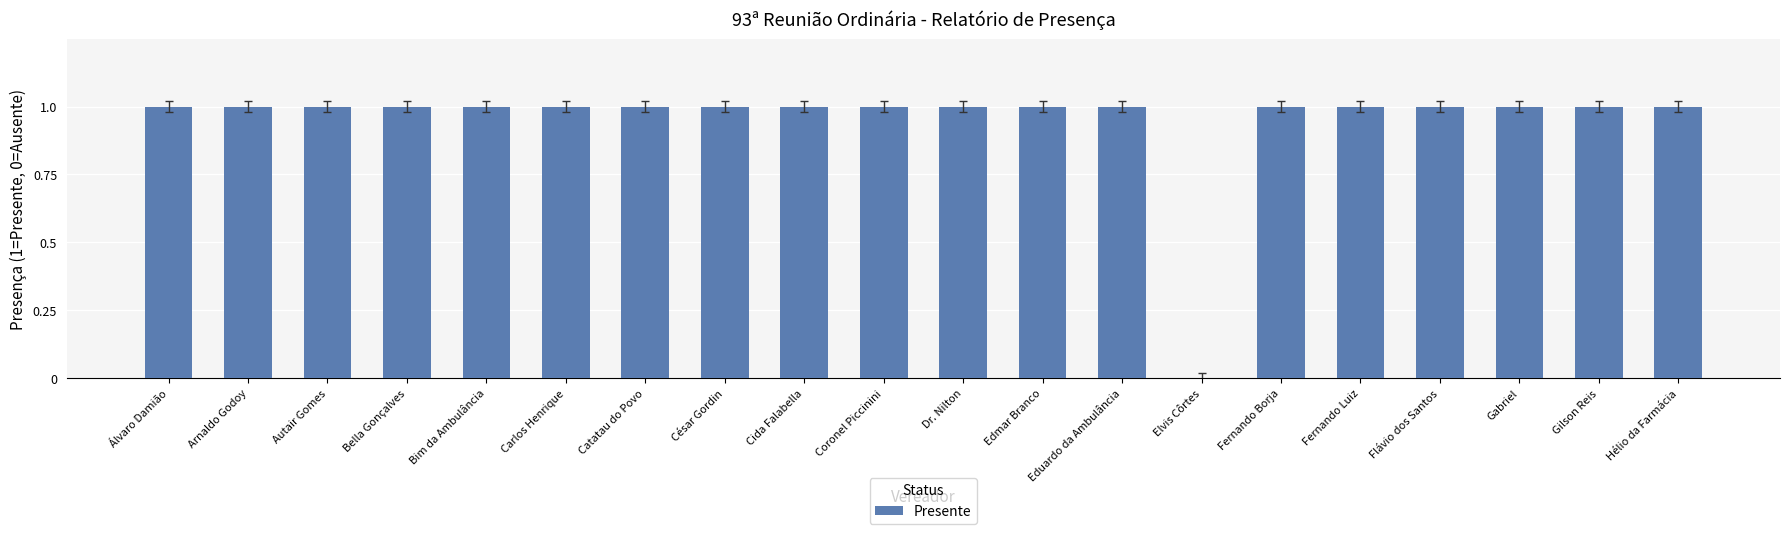

Approximately how many times larger is the value at Dr. Nilton compared to Hélio da Farmácia?

1.0